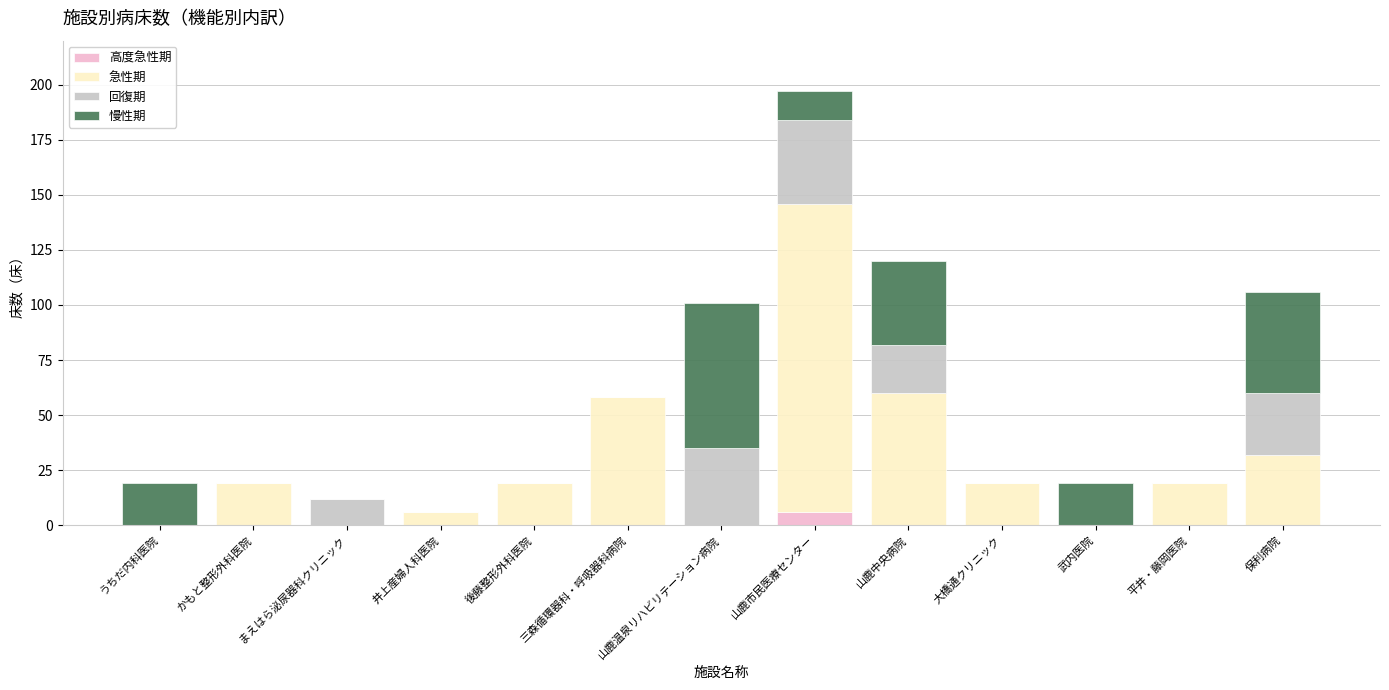

Does the chart contain stacked bars?

Yes